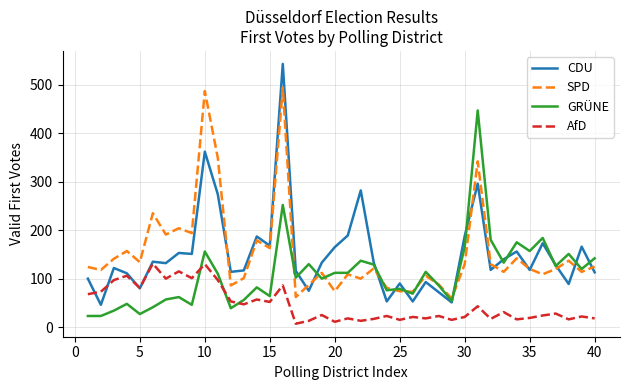

Which series has the largest range (max minus min)?

CDU